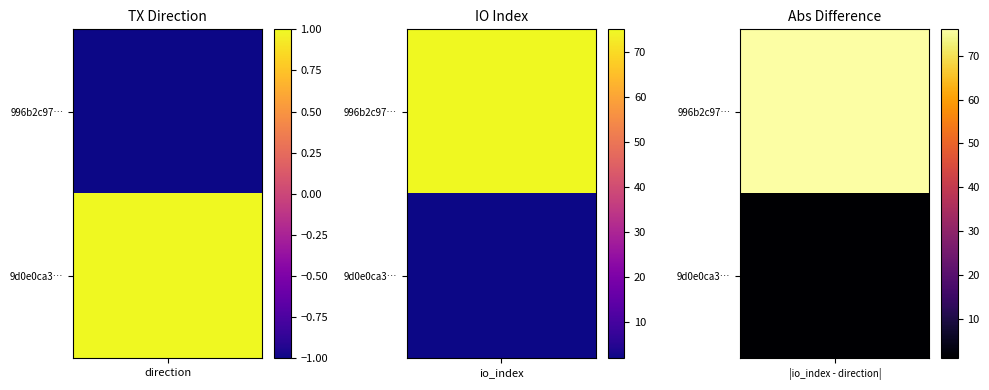

The 996b2c979c22f04fa5ab90a651e0f743e2d605d series shows -1 at 0. True or false?

True